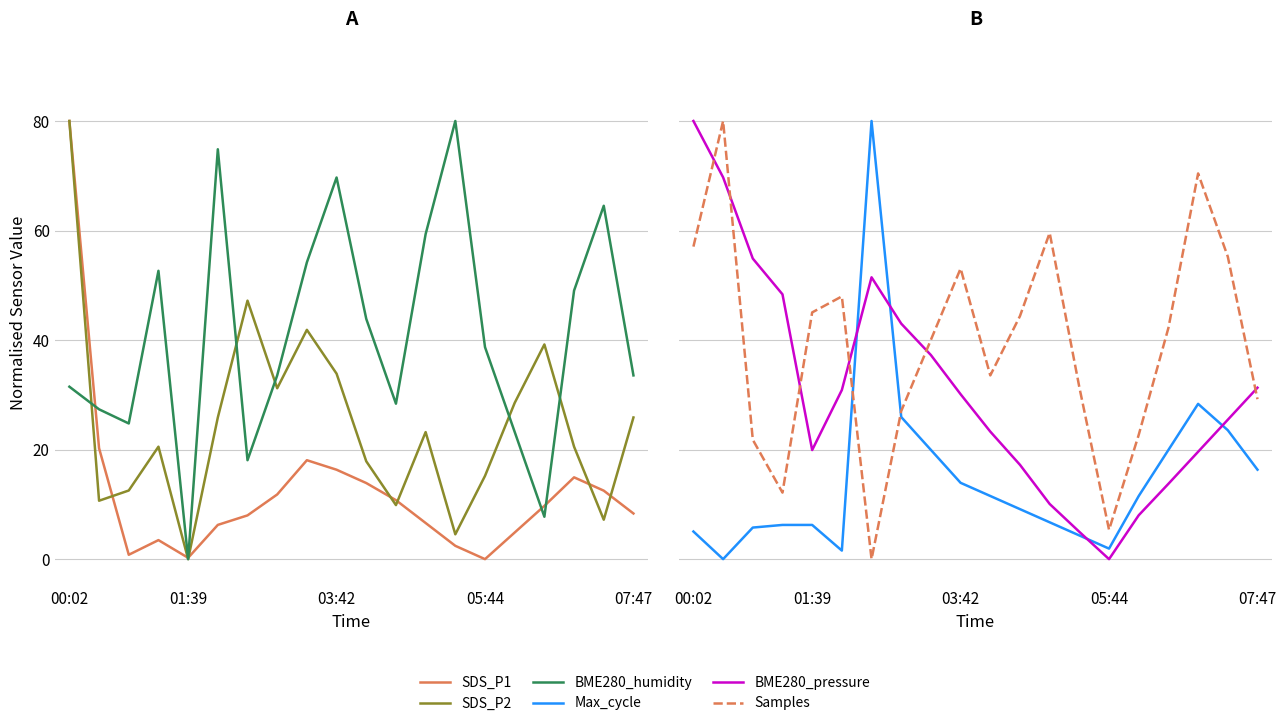

What are all the series names shown in the legend?

SDS_P1, SDS_P2, BME280_humidity, Max_cycle, BME280_pressure, Samples